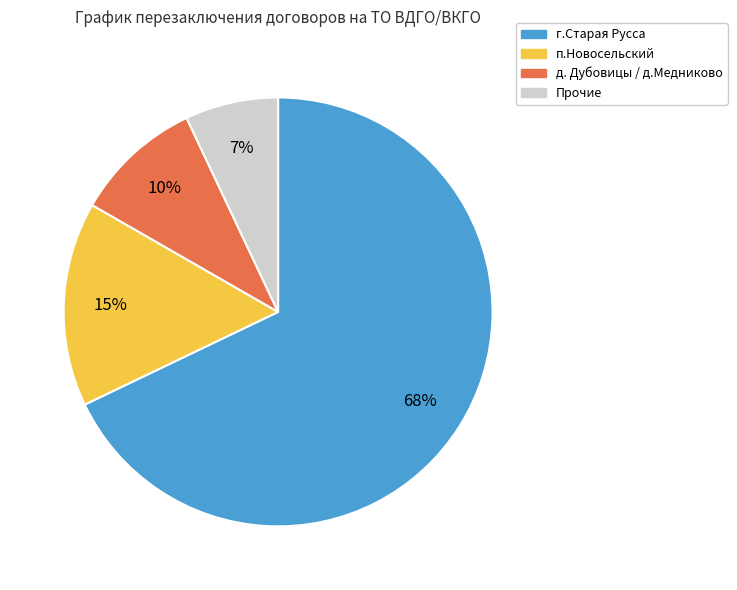

Is there a majority slice in this chart?

Yes